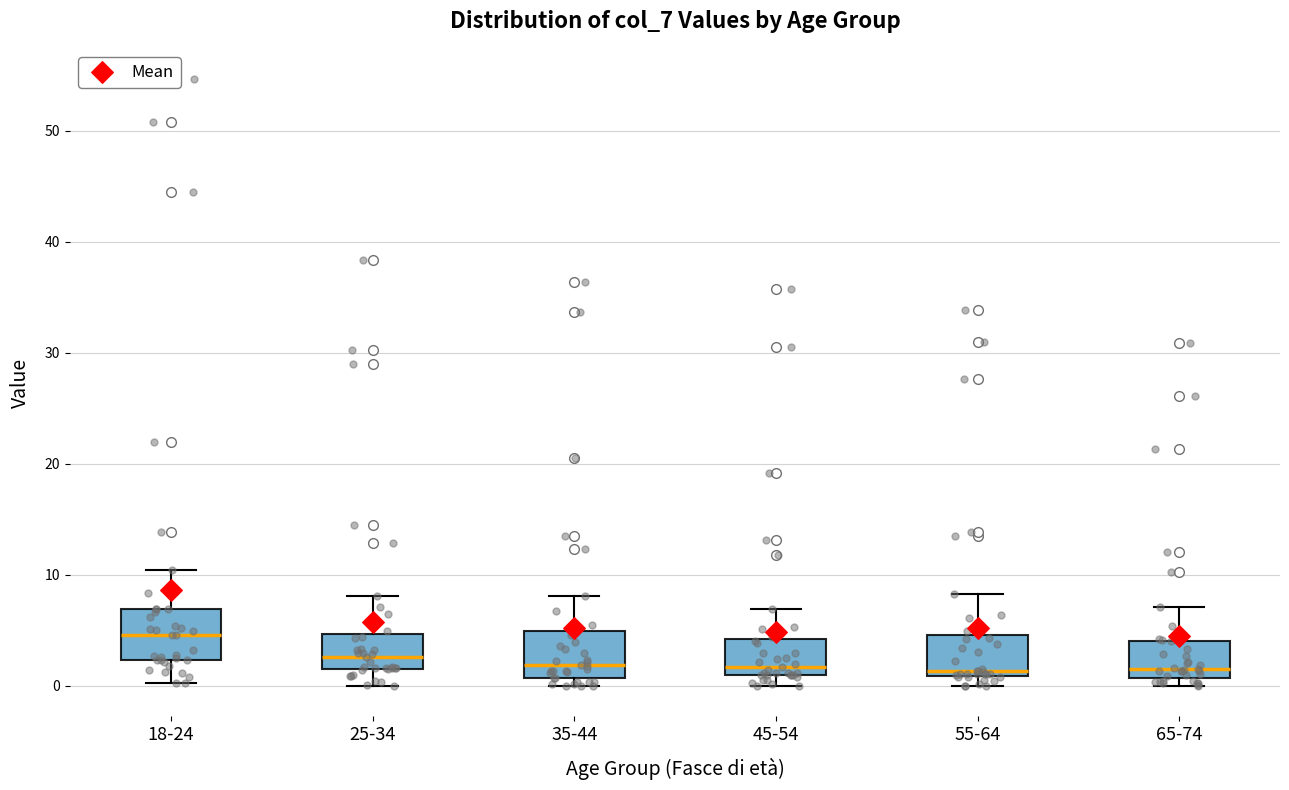

Where does the upper whisker of the box for 45-54 end on the y-axis? The values are not printed on the chart, so give them approximately, as read against the axis.

7